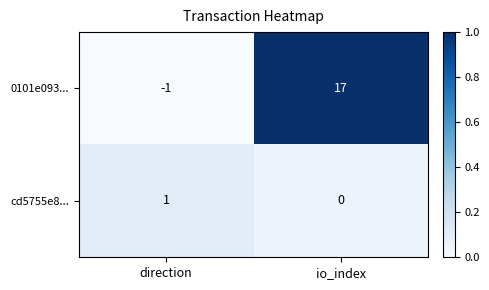

Which series has the largest total across all categories?

0101e093...